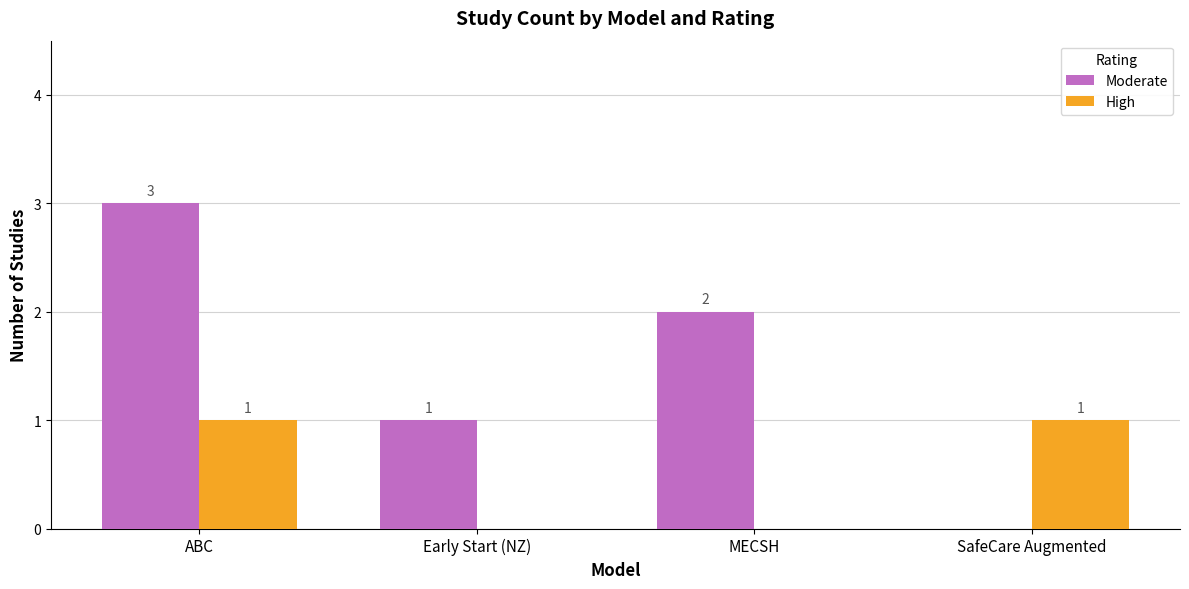

What is the greatest value displayed?

3